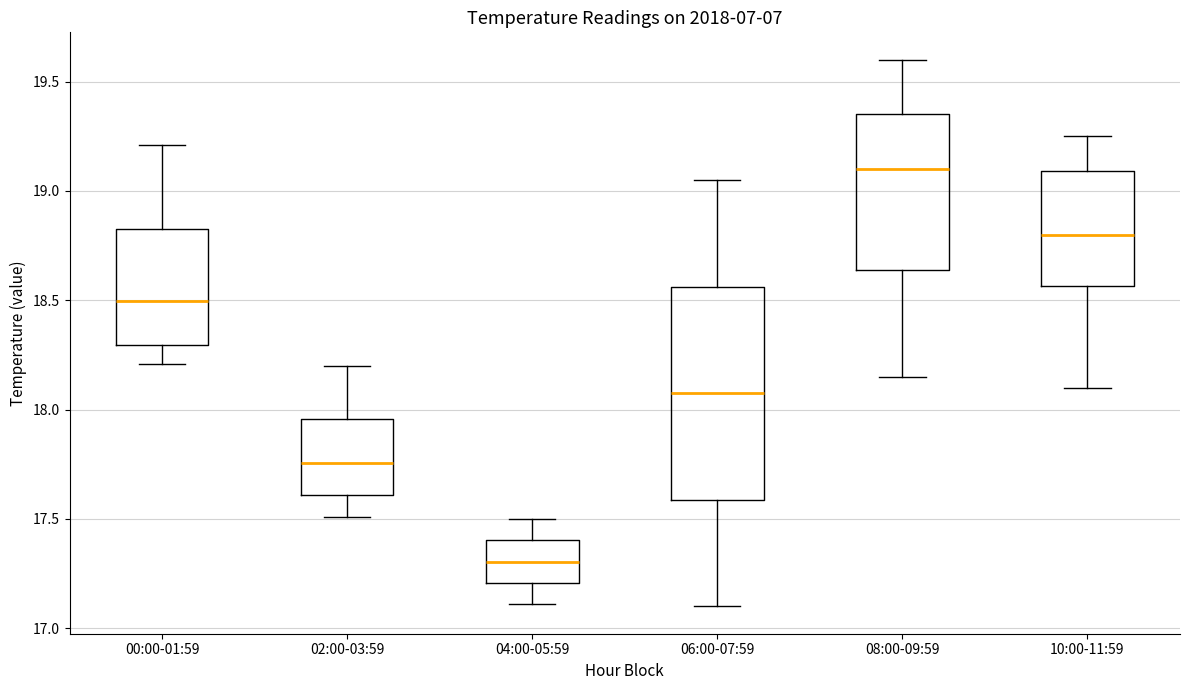

Reading left to right, read every box against the y-axis: the position of its median line, the range the box covers, and the ends of its whiskers. The values are not printed on the chart, so give them approximately, as read against the axis.

00:00-01:59: median 18.50, box 18.30 to 18.85, whiskers 18.20 to 19.20
02:00-03:59: median 17.75, box 17.60 to 17.95, whiskers 17.50 to 18.20
04:00-05:59: median 17.30, box 17.20 to 17.40, whiskers 17.10 to 17.50
06:00-07:59: median 18.10, box 17.60 to 18.55, whiskers 17.10 to 19.05
08:00-09:59: median 19.10, box 18.65 to 19.35, whiskers 18.15 to 19.60
10:00-11:59: median 18.80, box 18.55 to 19.10, whiskers 18.10 to 19.25